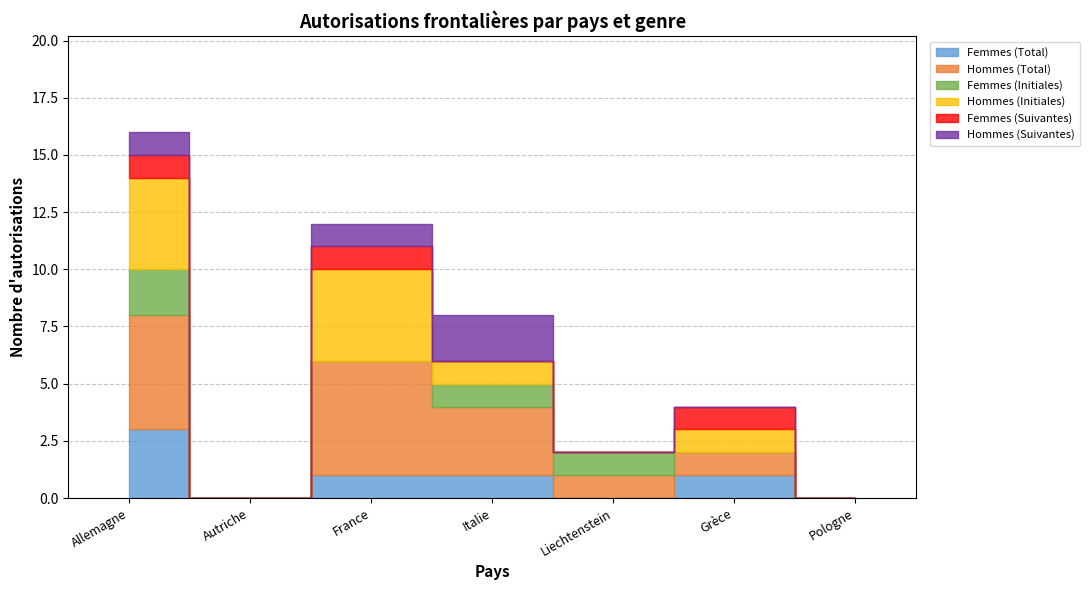

Between France and Allemagne, which is larger?

Allemagne